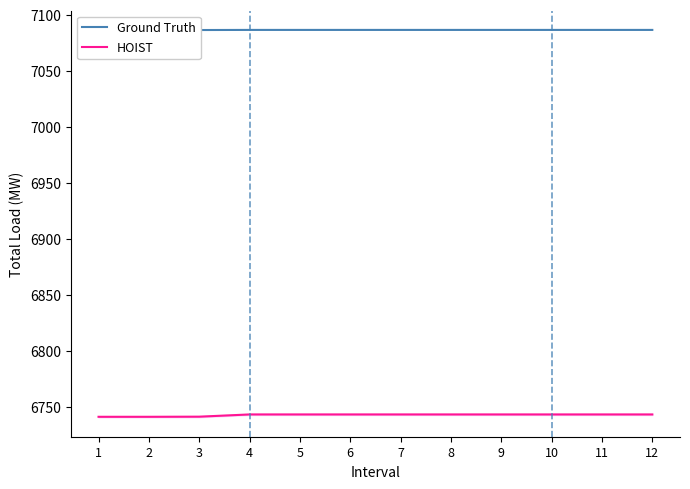

How many data points does each series have?

12